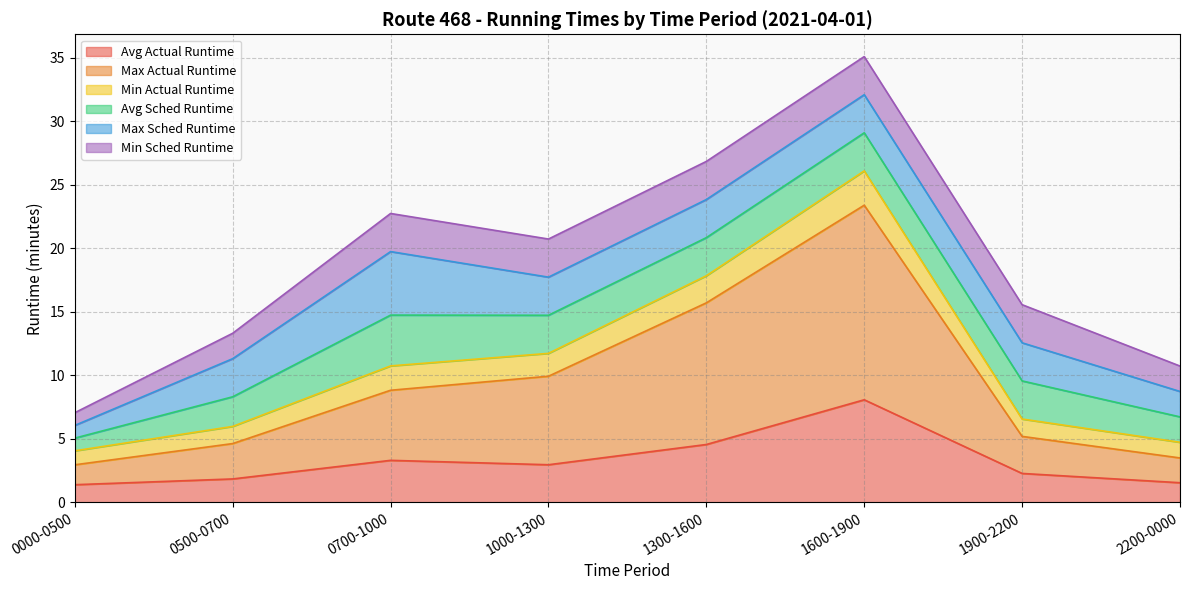

How many values in the Avg Actual Runtime series are below 2?

3